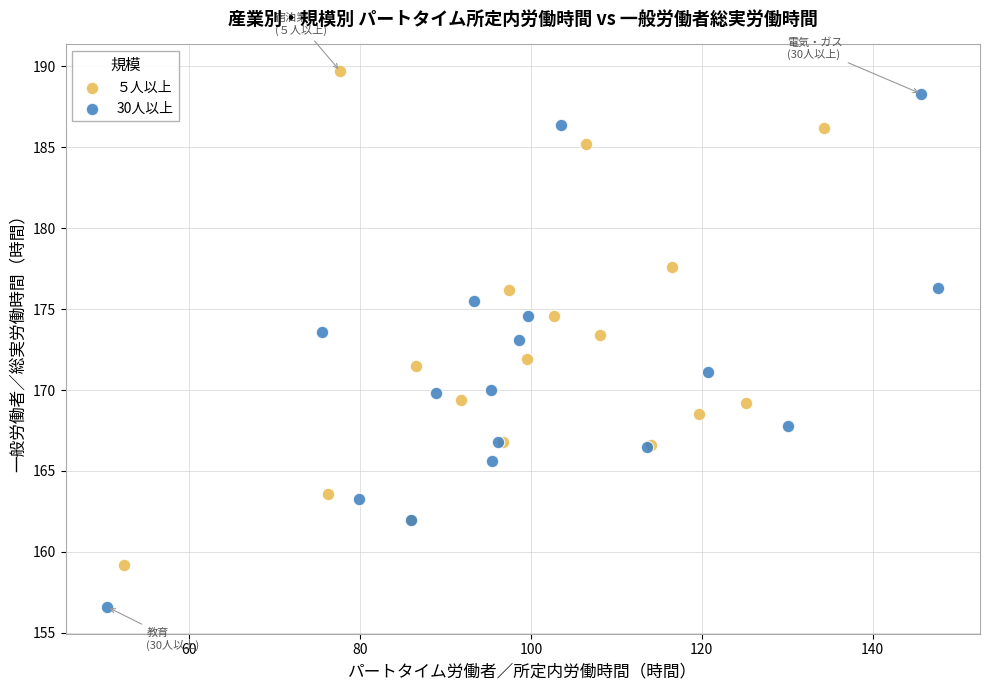

Which series reaches the minimum Y coordinate?

30人以上